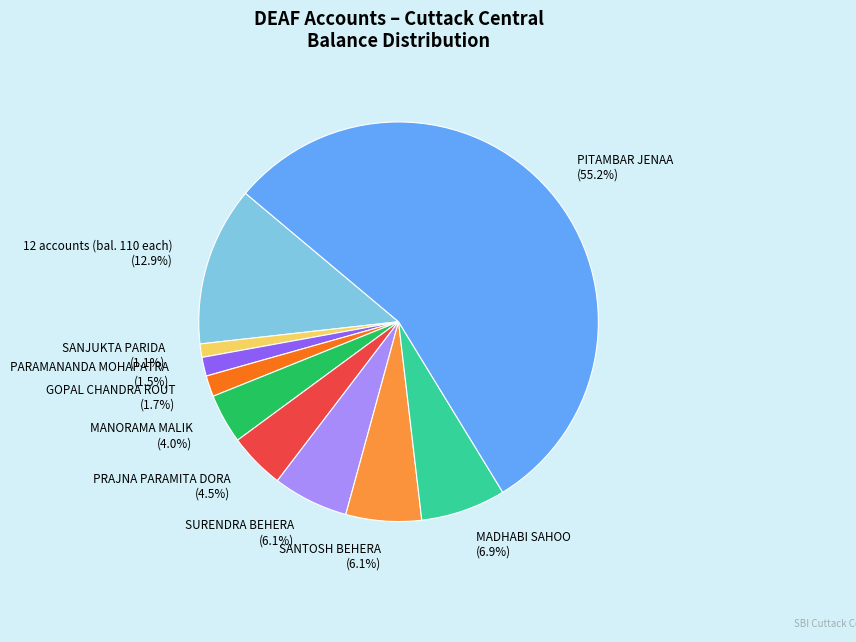

Which slice represents more than half of the pie?

PITAMBAR JENAA